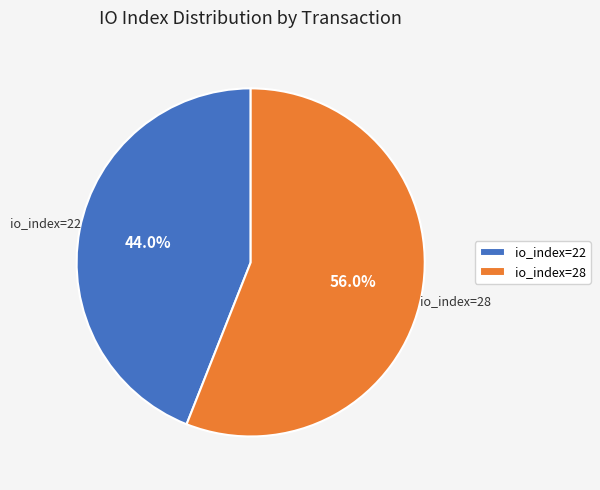

Which has a higher value, io_index=28 or io_index=22?

io_index=28